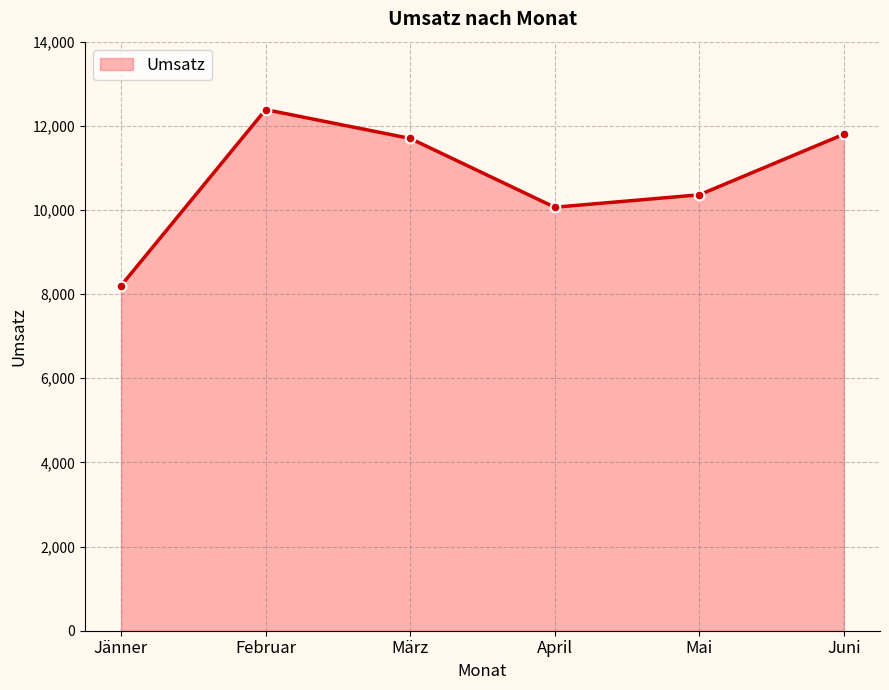

Where is the first local minimum?

April